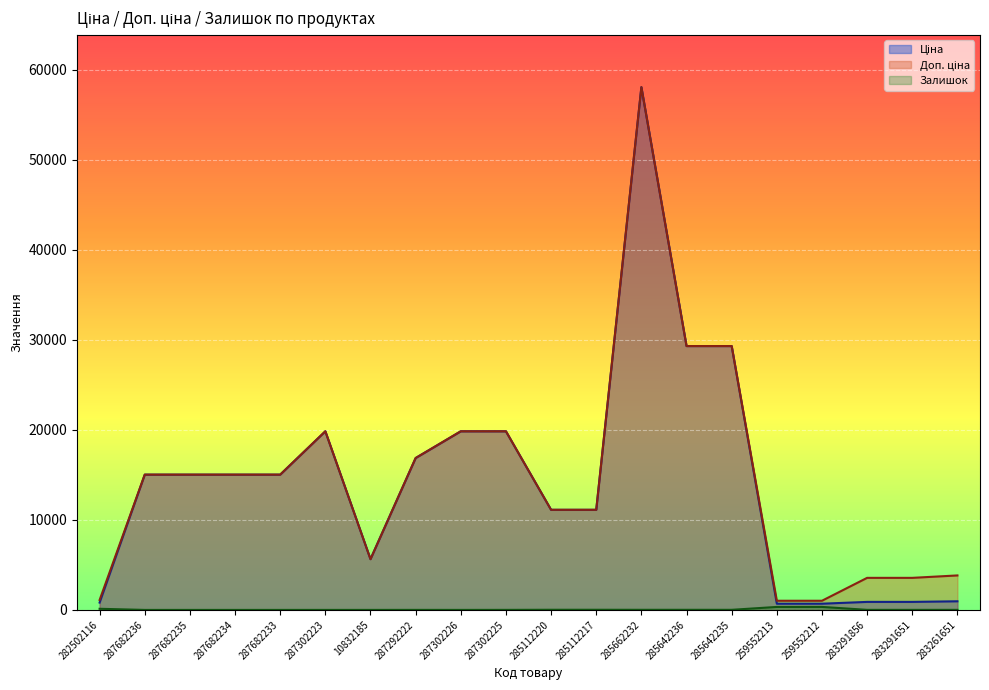

What is the sum of all Залишок values?

890.0